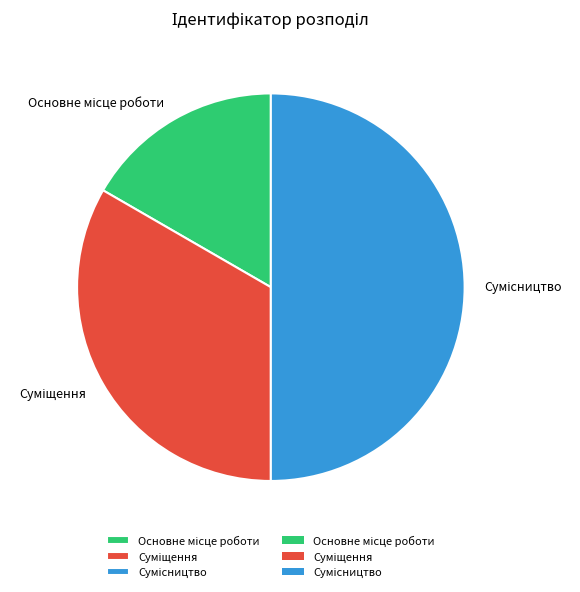

What is the smallest slice in the pie chart?

Основне місце роботи